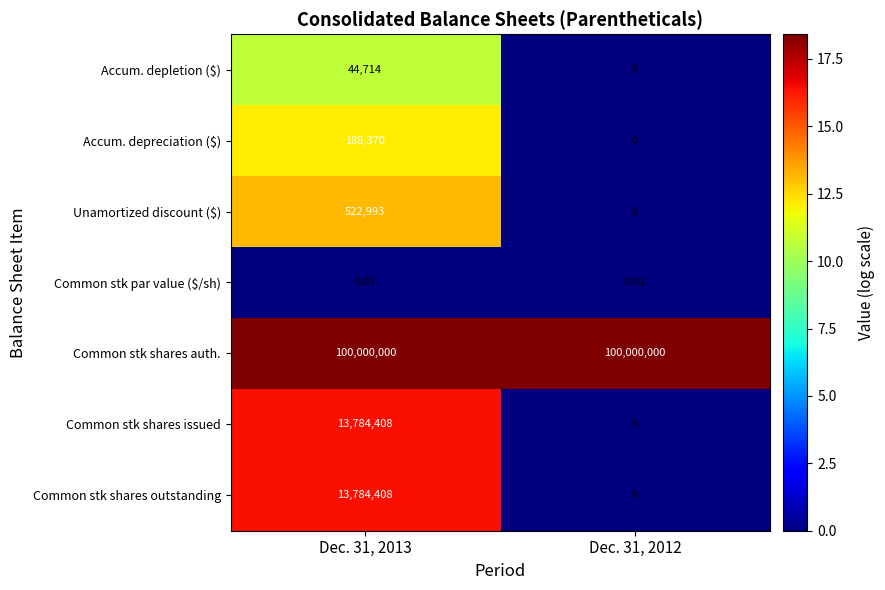

Which series has the largest total across all categories?

Common stk shares auth.